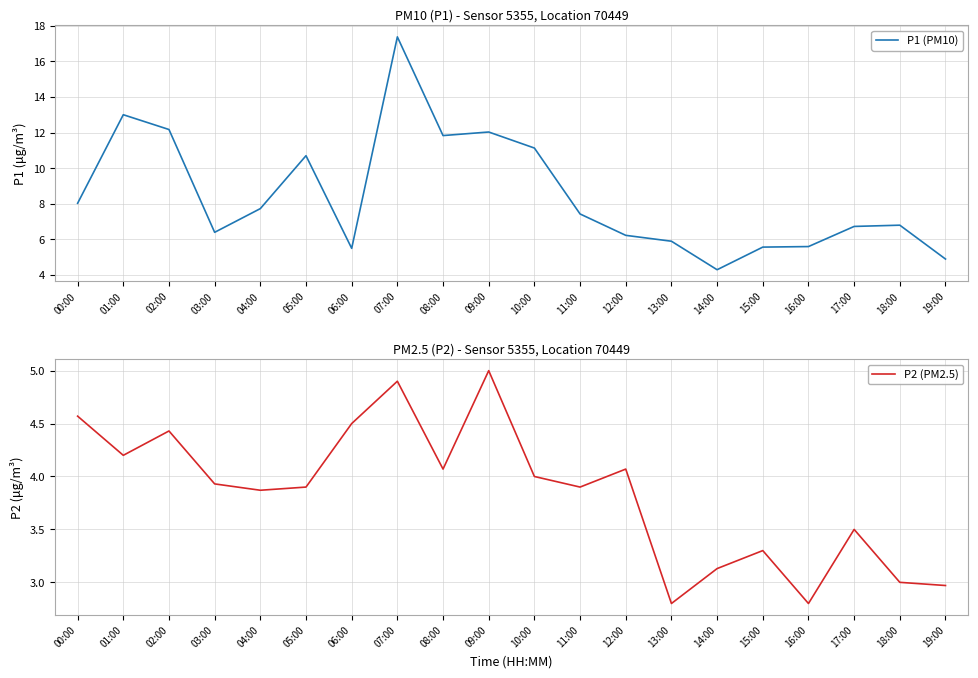

Which has a higher value, 13:00 or 01:00?

01:00